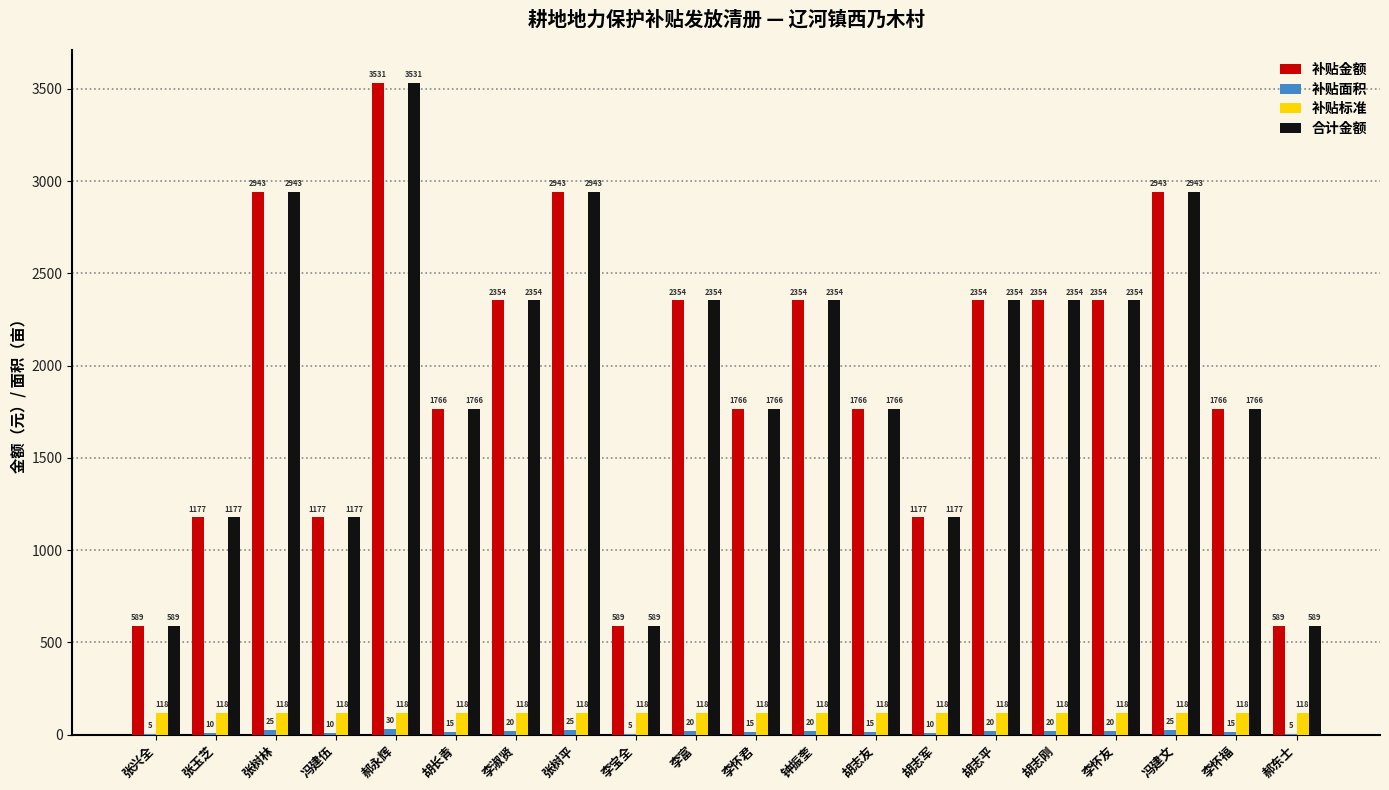

The value of 补贴金额 at 胡志刚 is 3938.9. True or false?

False